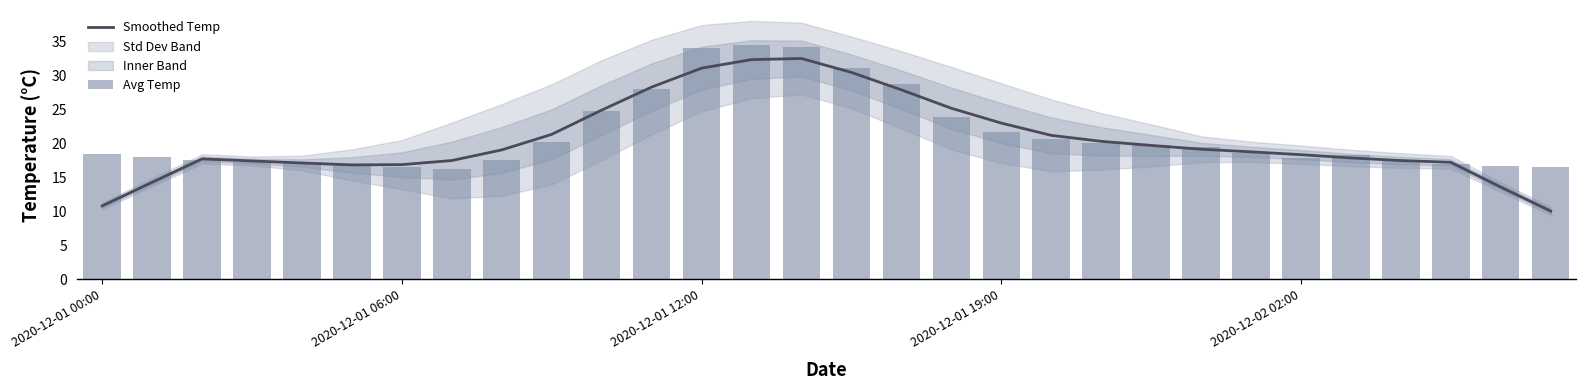

Does the chart contain stacked bars?

No